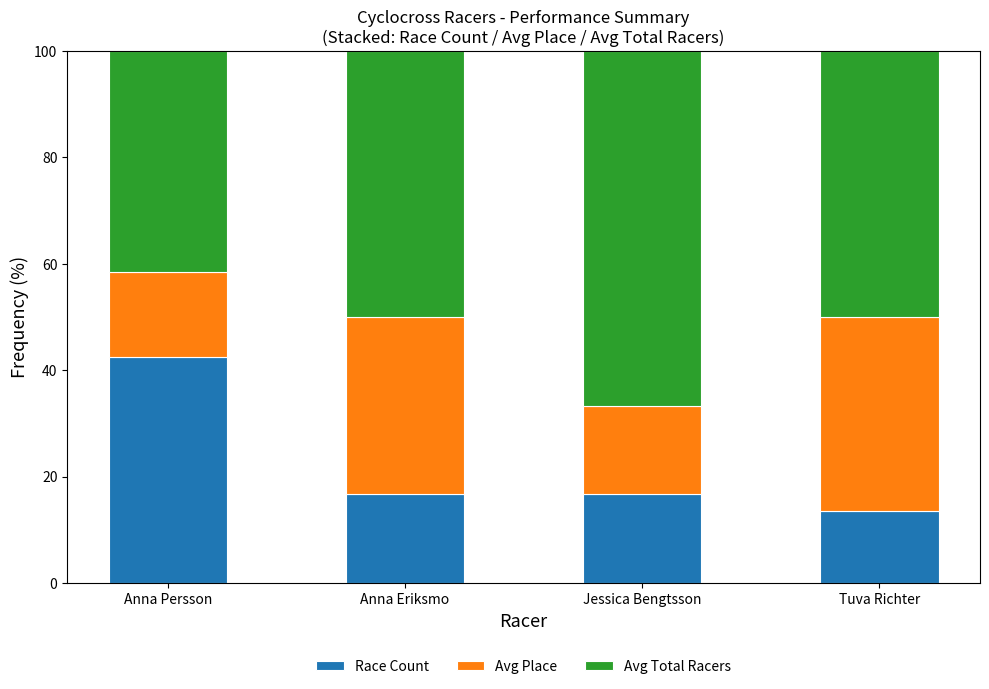

What are all the series names shown in the legend?

Race Count, Avg Place, Avg Total Racers